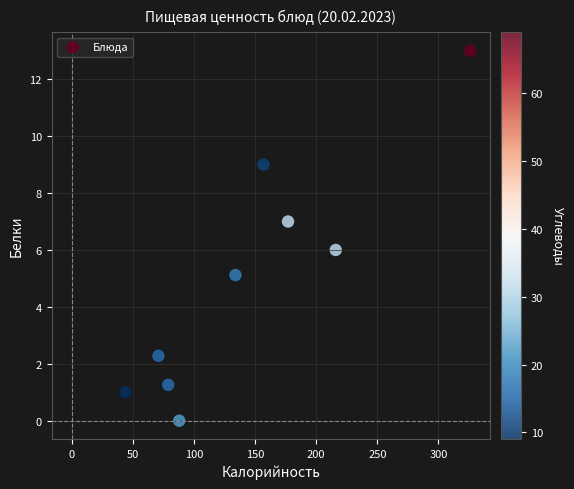

What is the average X value?

143.6